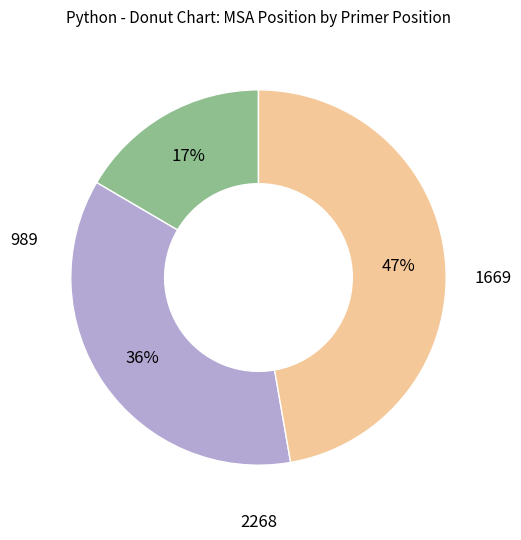

How many slices are in this pie chart?

3